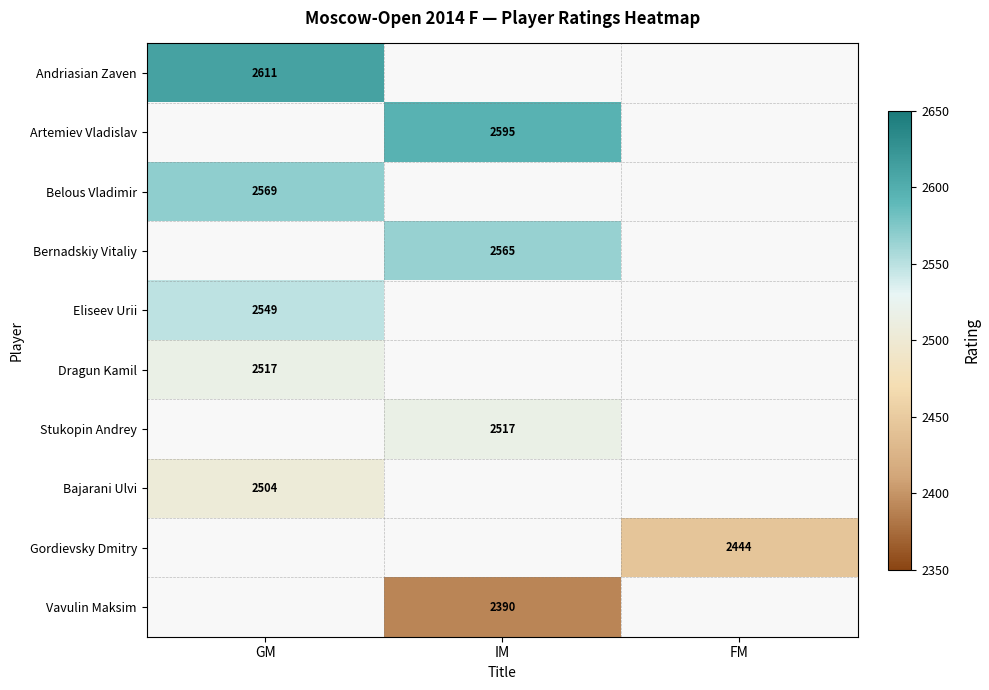

Count the number of categories in the chart.

3